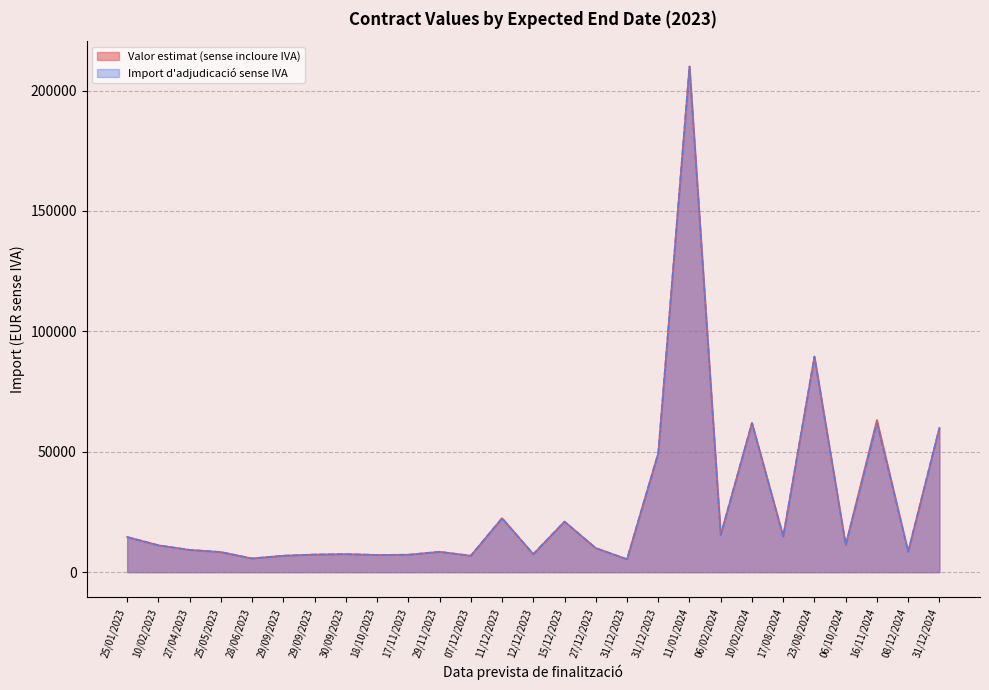

How many lines are shown in the chart?

2